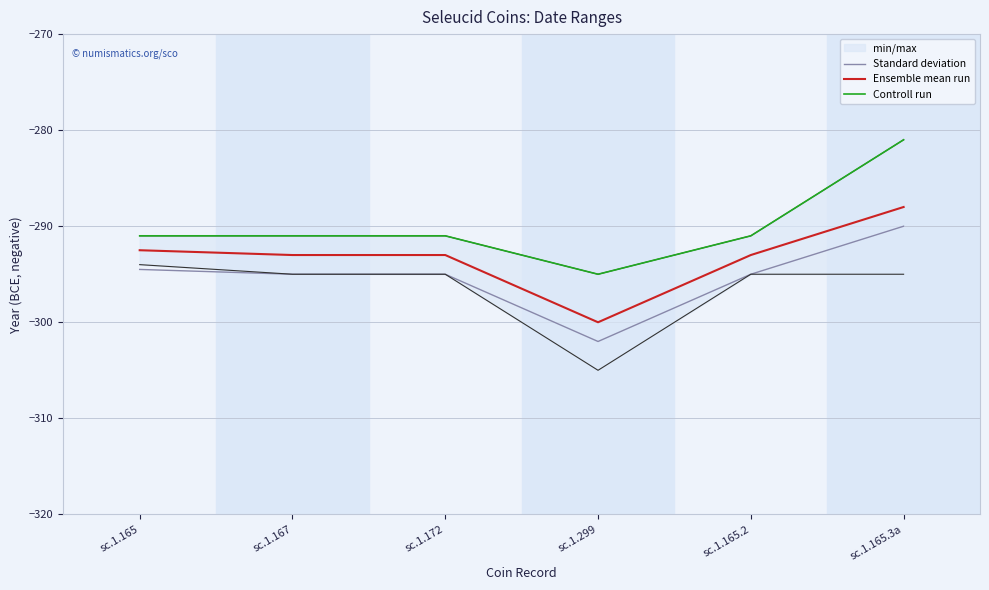

The Standard deviation series shows -294.5 at sc.1.165. True or false?

True